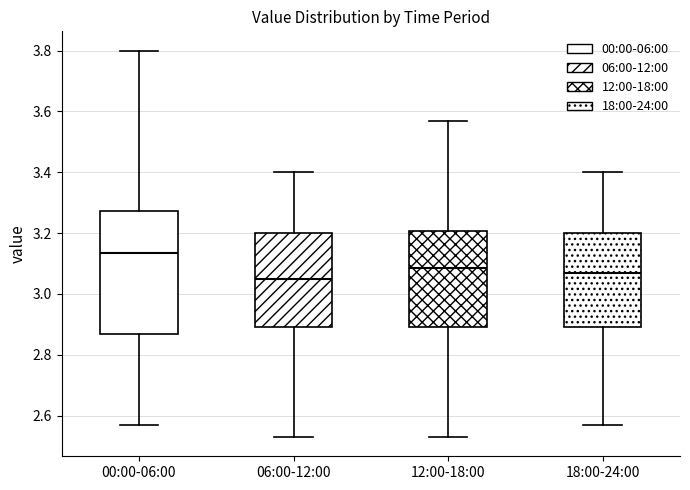

Reading left to right, transcribe this box plot: for each box, give where its median line is, the range the box spans, and where its two whiskers end, as read against the y-axis. The values are not printed on the chart, so give them approximately, as read against the axis.

00:00-06:00: median 3.14, box 2.88 to 3.28, whiskers 2.58 to 3.80
06:00-12:00: median 3.06, box 2.90 to 3.20, whiskers 2.54 to 3.40
12:00-18:00: median 3.08, box 2.90 to 3.20, whiskers 2.54 to 3.58
18:00-24:00: median 3.08, box 2.90 to 3.20, whiskers 2.58 to 3.40